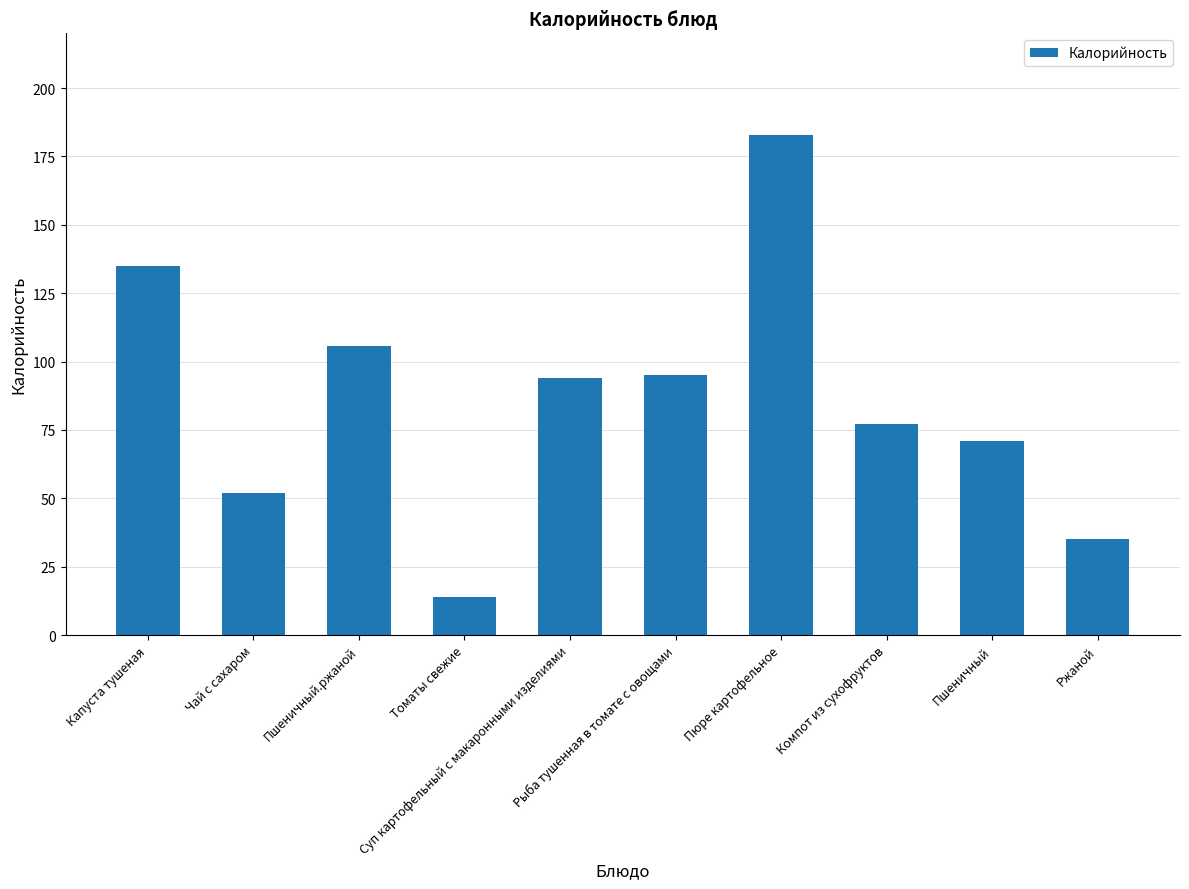

What is the sum of the values at Пюре картофельное and Томаты свежие?

197.0